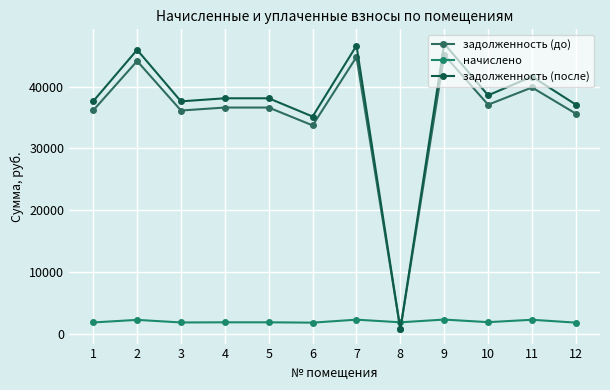

What is the difference between the maximum and second lowest values in the задолженность (после) series?

11785.0